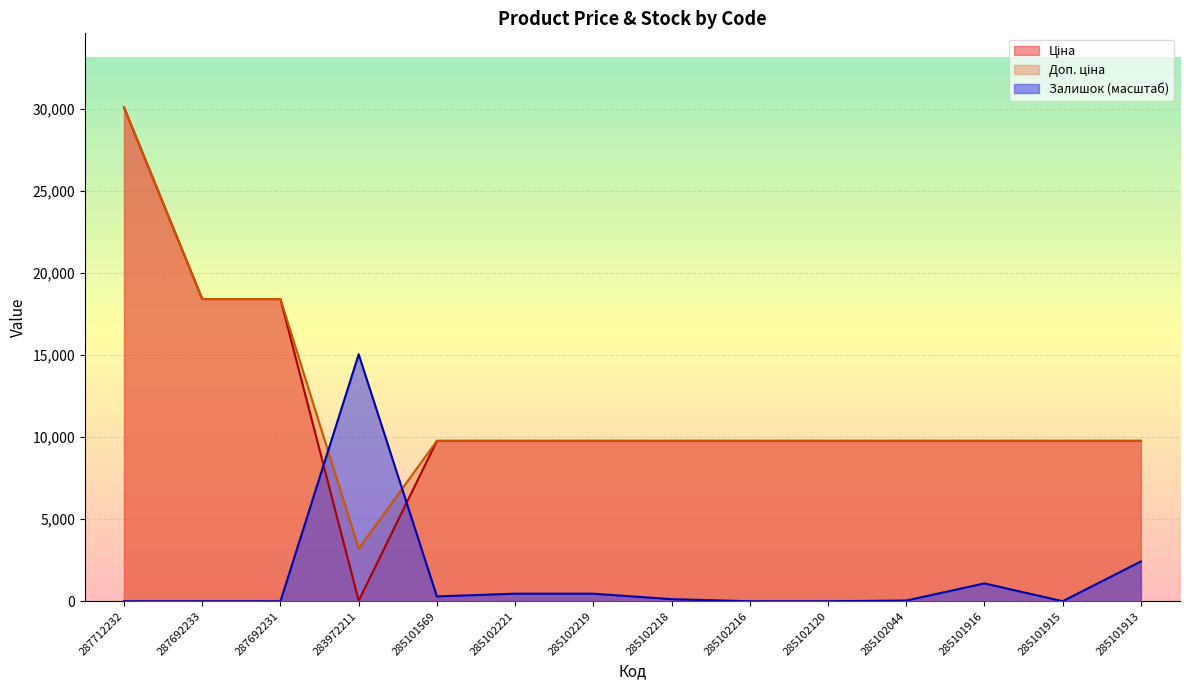

Which has a higher value, 287692231 or 285102044?

287692231